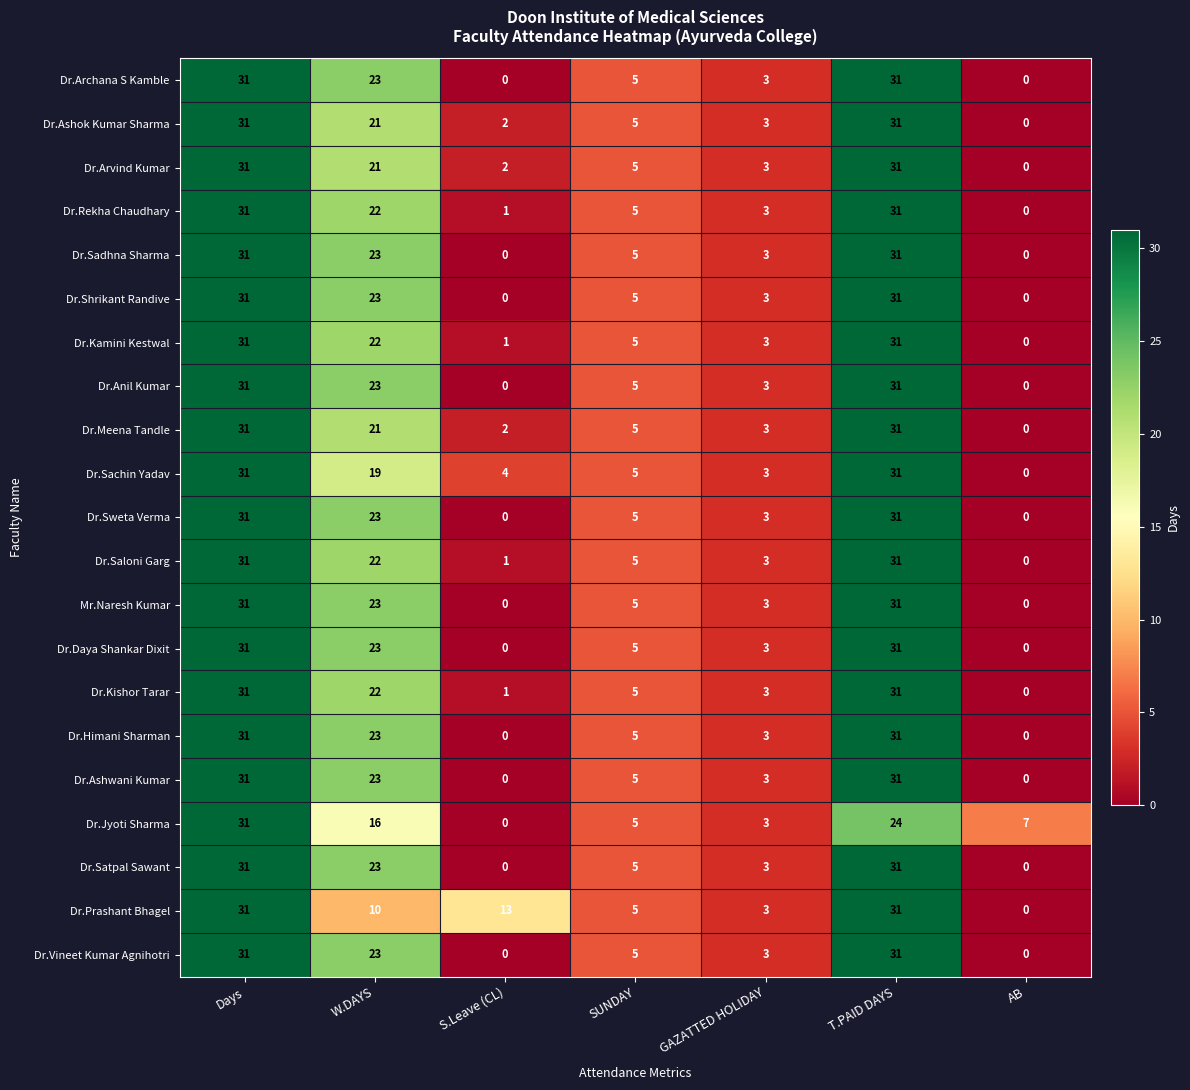

True or false: Dr.Kamini Kestwal has a value of 22 at W.DAYS.

True